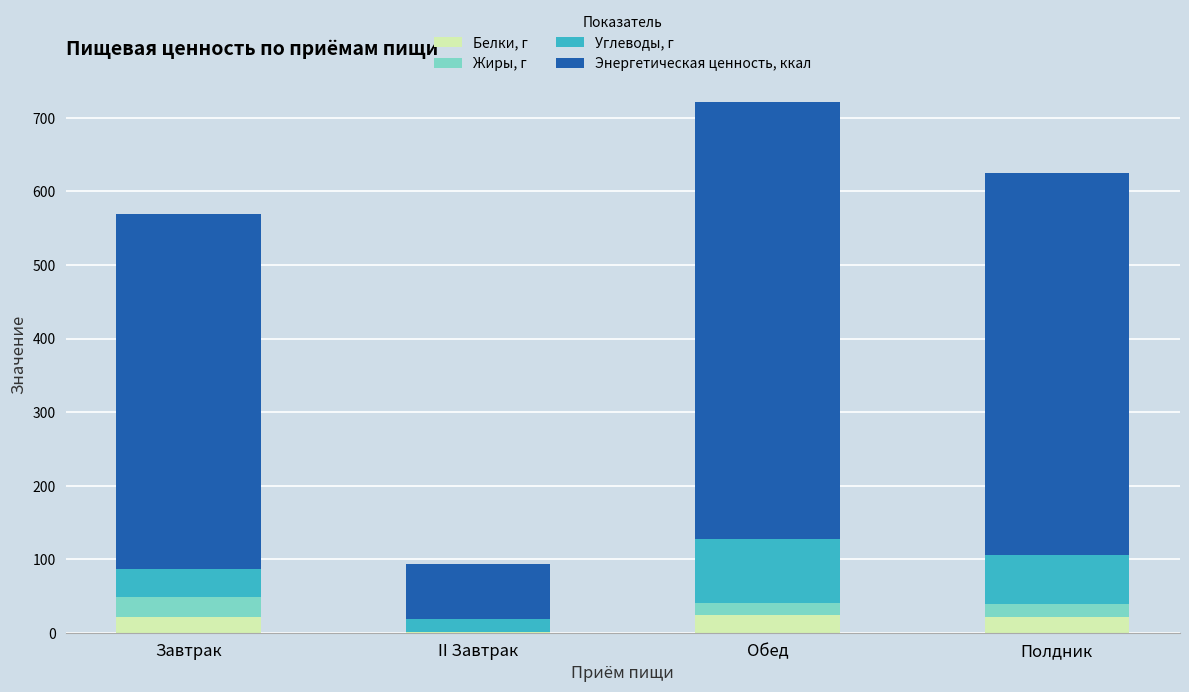

What is the maximum value for Белки, г?

23.8